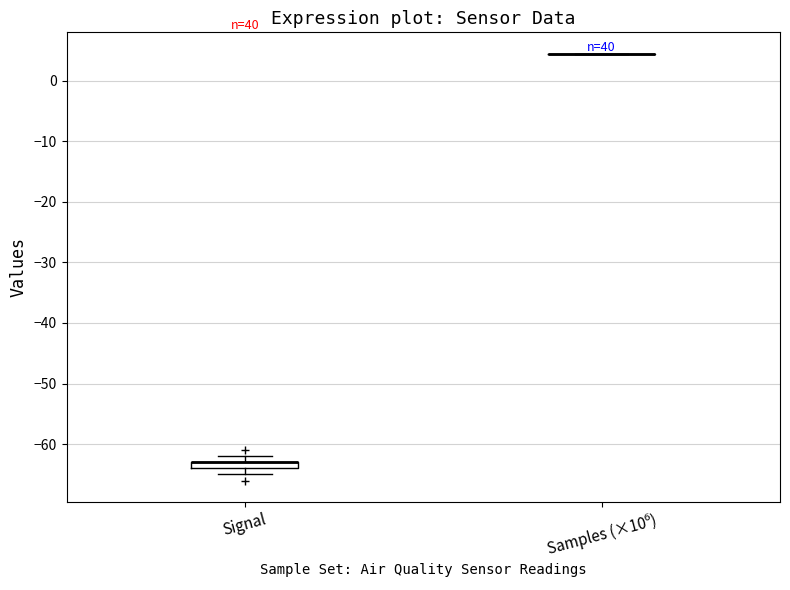

Where is the upper edge of the box for Signal on the y-axis? The values are not printed on the chart, so give them approximately, as read against the axis.

-63